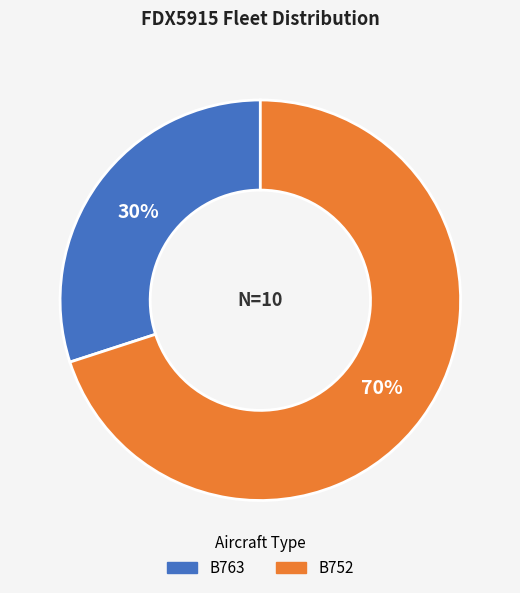

Which has a higher value, B763 or B752?

B752